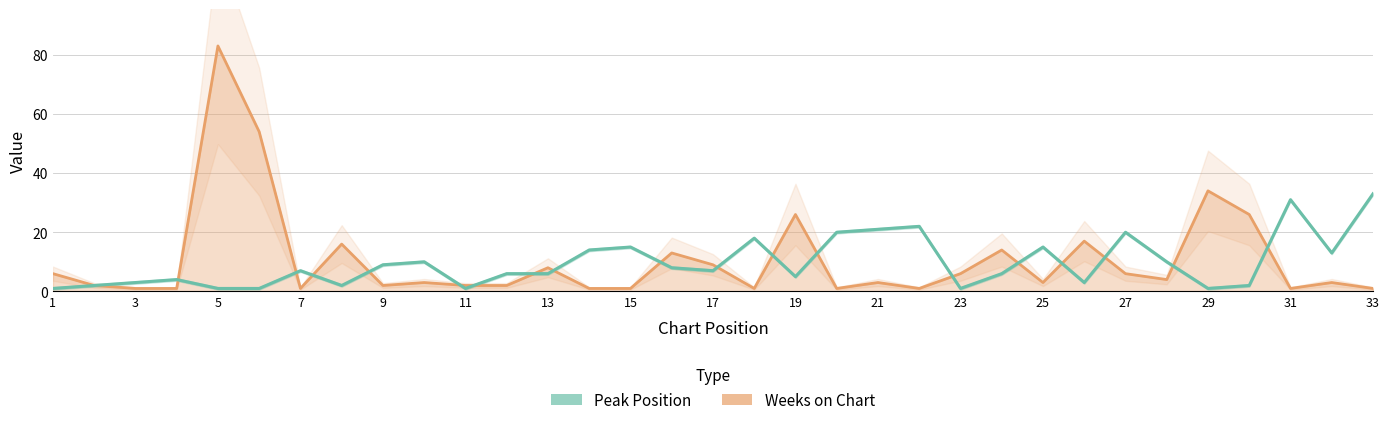

List the series in order of their overall mean, highest first.

Weeks on Chart, Peak Position